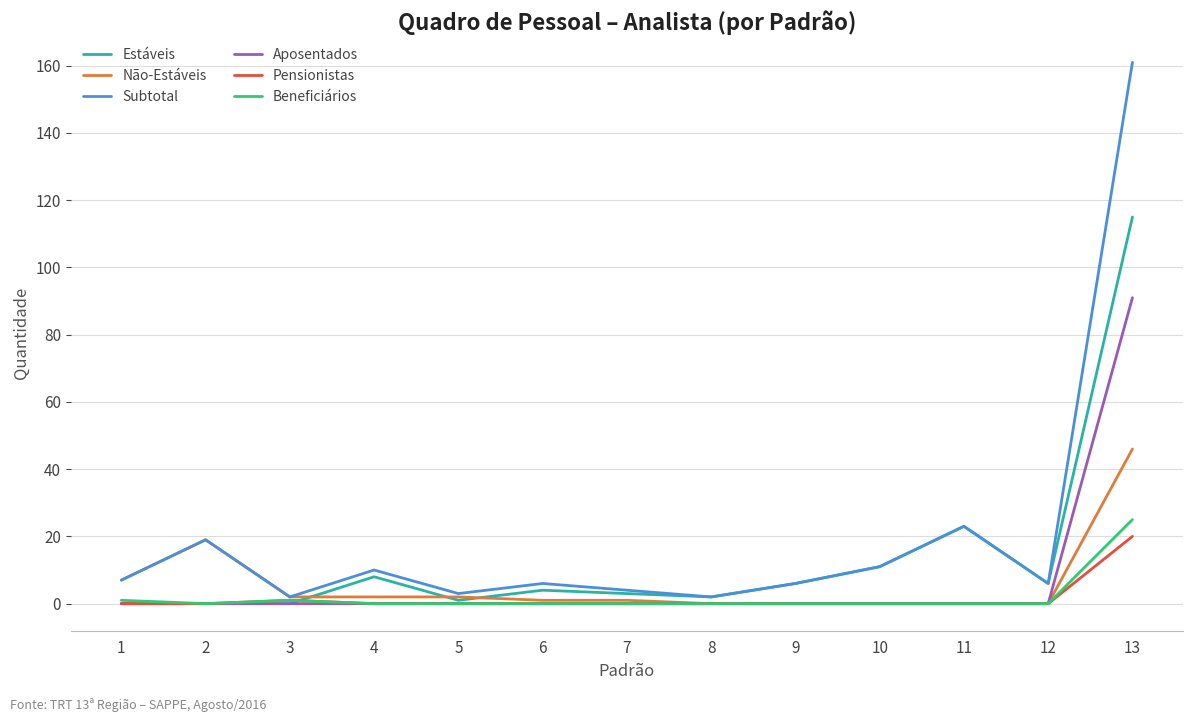

At which category is the sum across all series the highest?

13